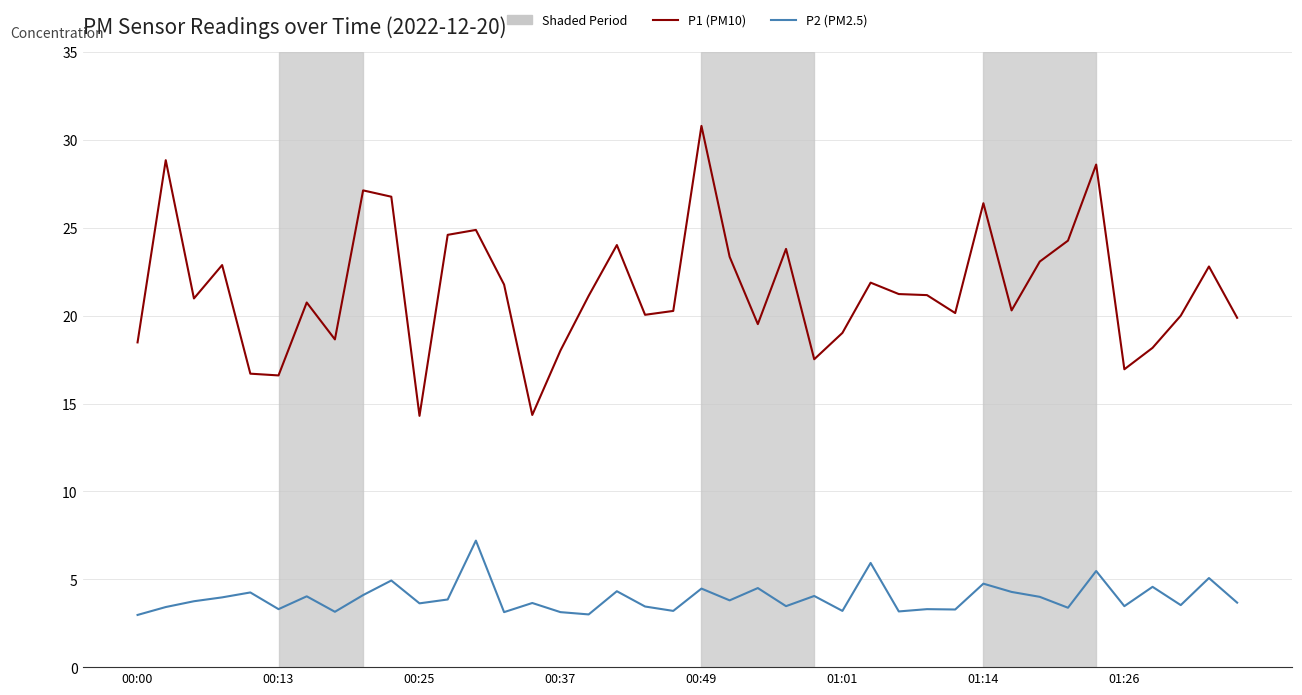

At how many categories does at least one series exceed 6?

40